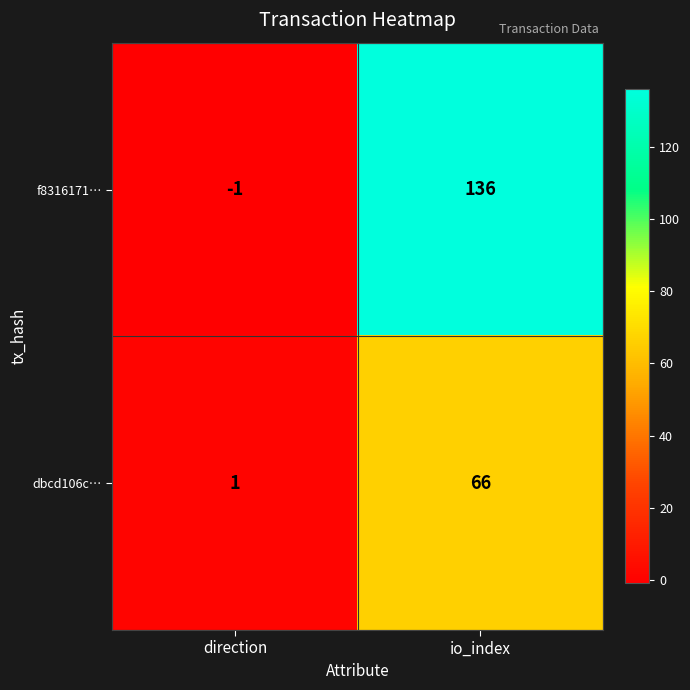

Rank the series at direction from lowest to highest value.

f8316171…, dbcd106c…